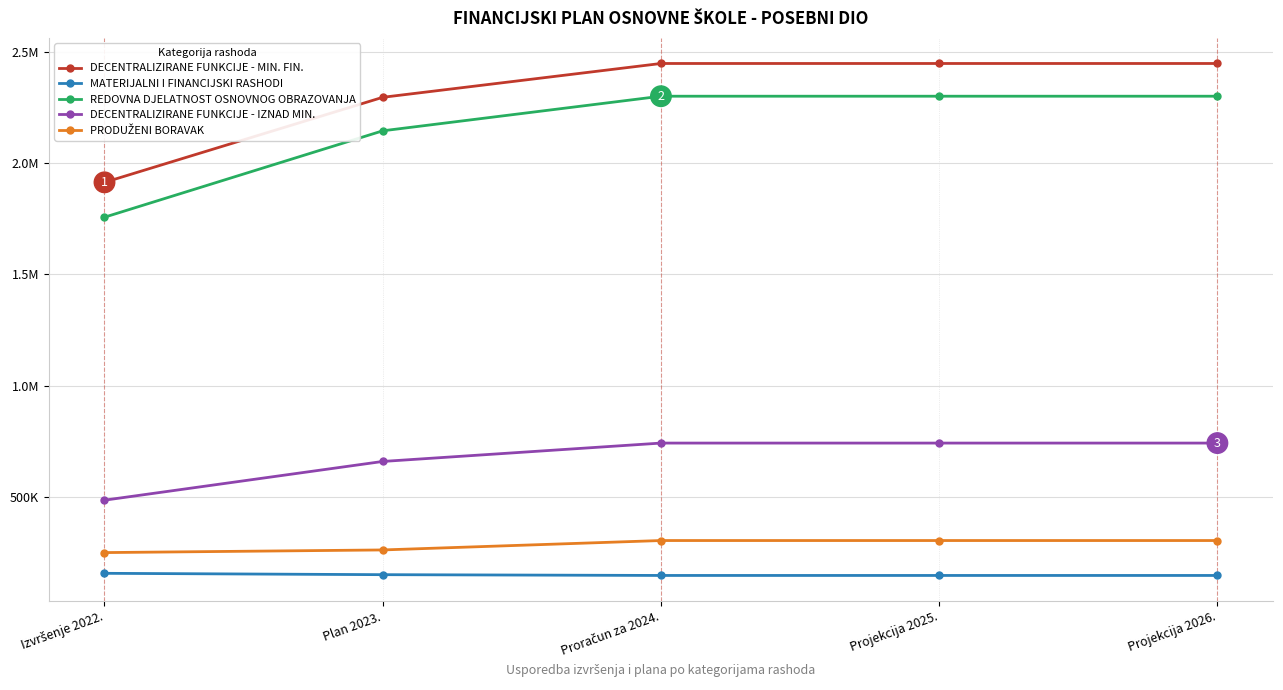

What is the maximum value for DECENTRALIZIRANE FUNKCIJE - IZNAD MIN.?

741720.0